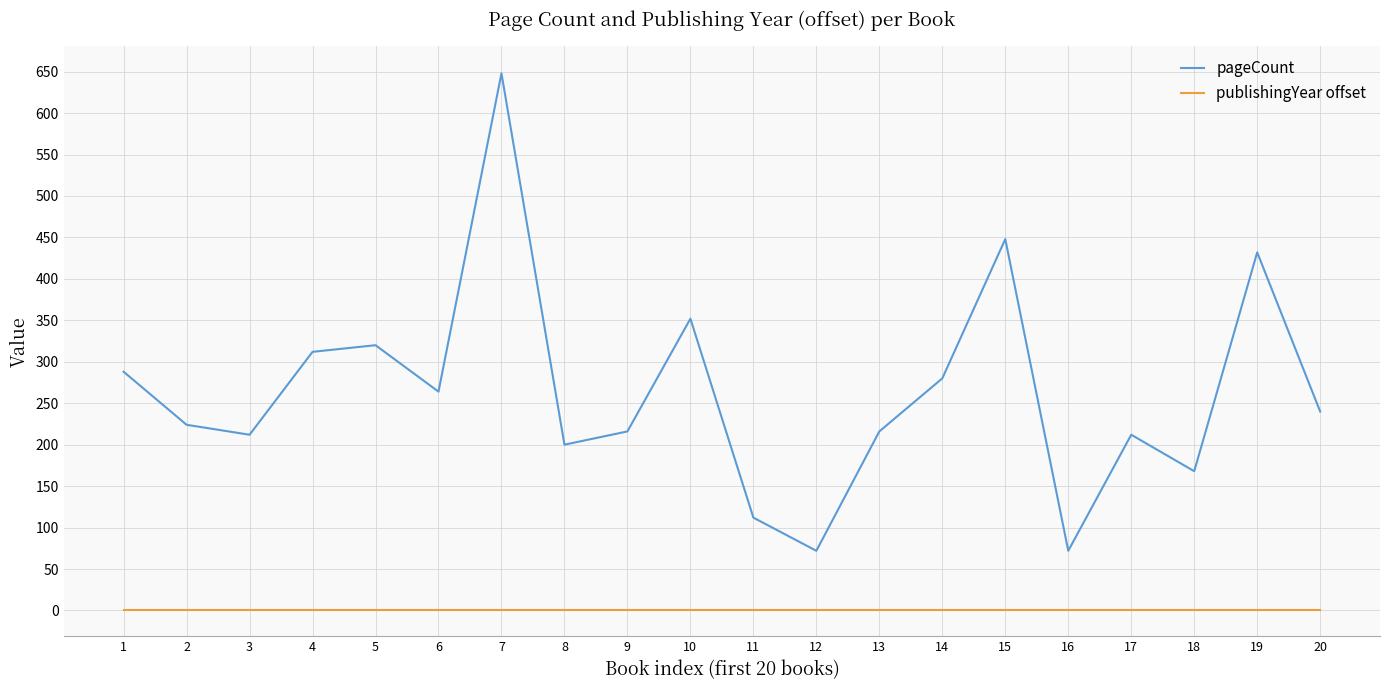

Is it true that publishingYear offset equals 1 at 18?

True